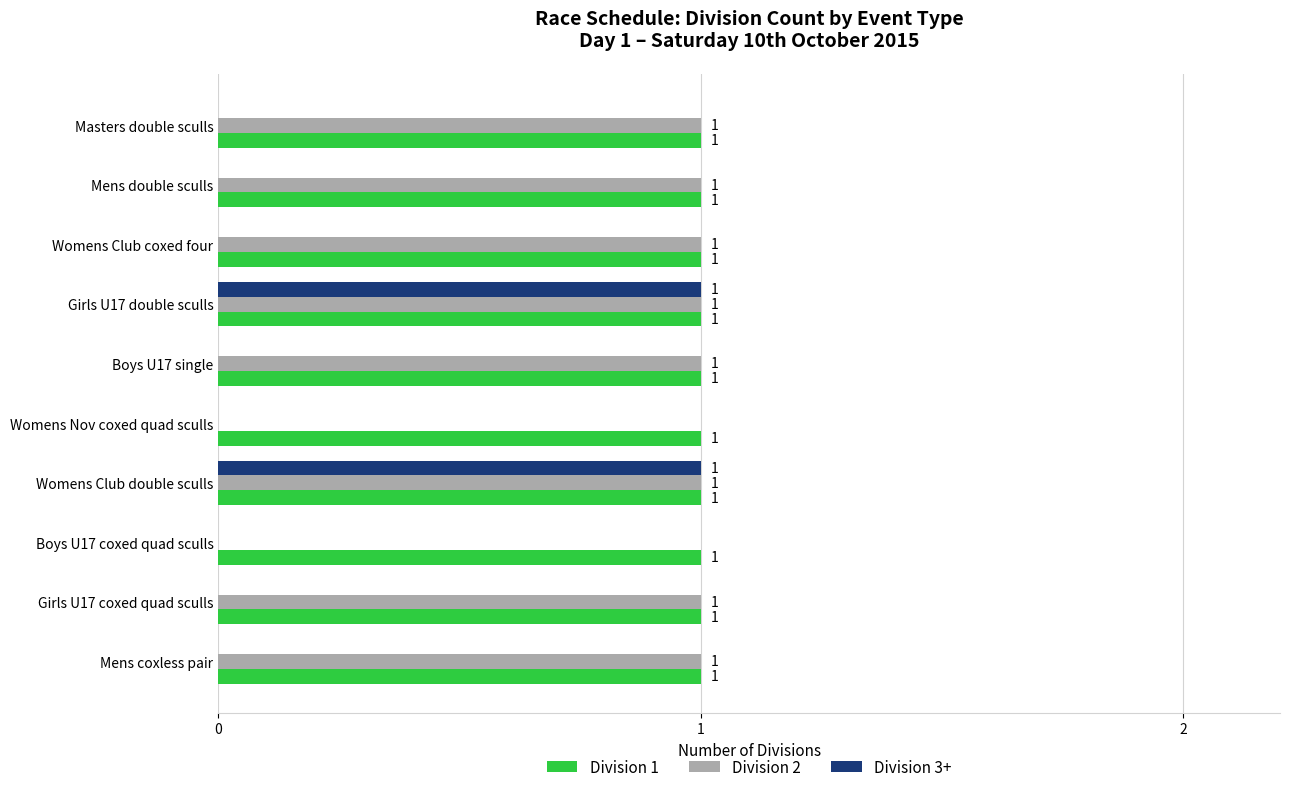

What is the sum of all Division 2 values?

8